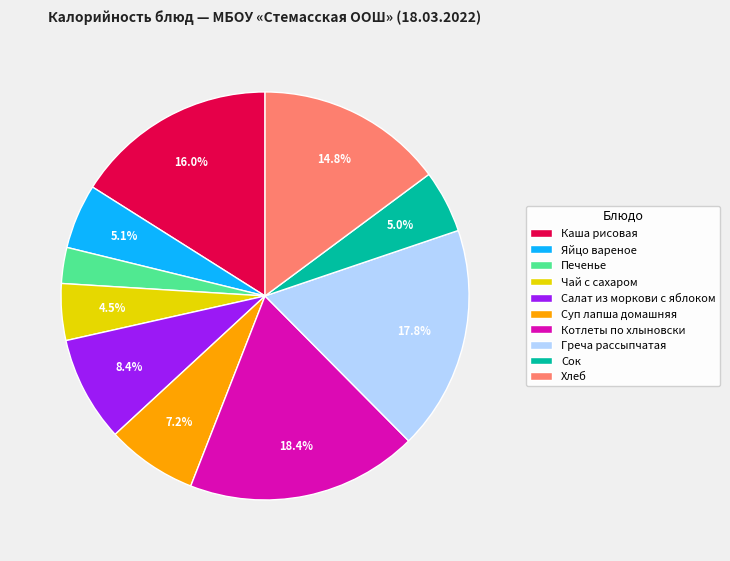

Which category has the biggest portion of the pie?

Котлеты по хлыновски